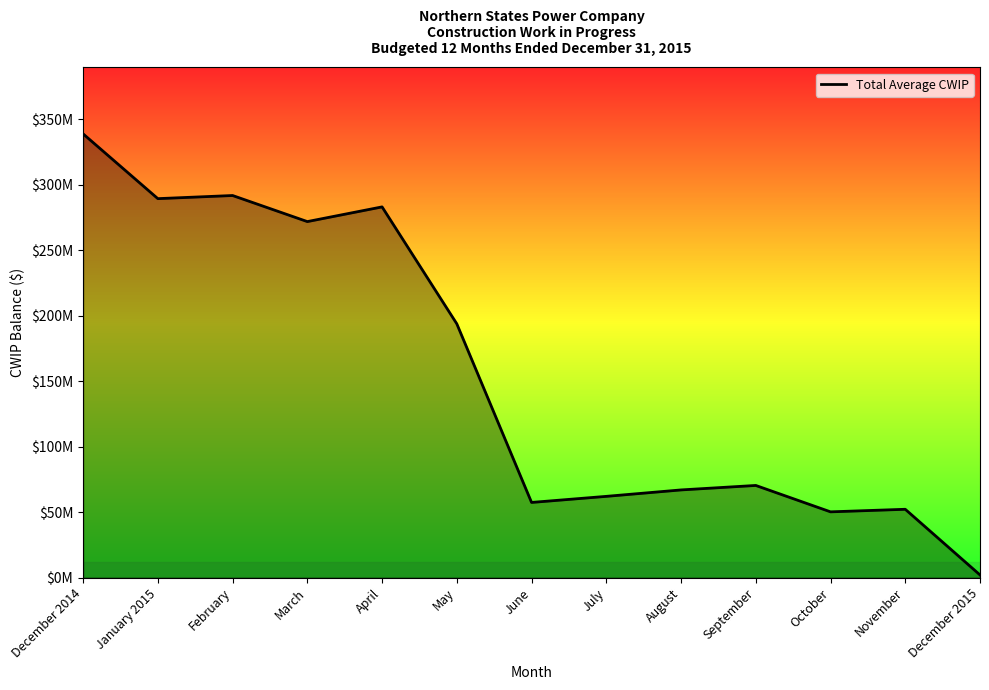

Does the chart display data point markers on the line(s)?

No